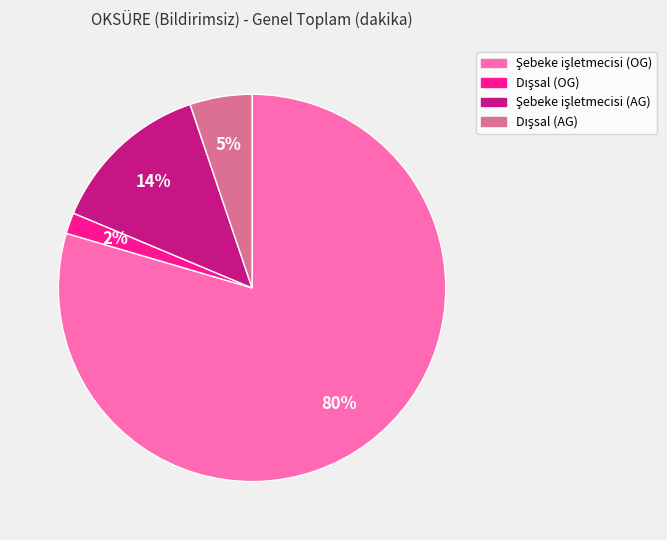

Is there a majority slice in this chart?

Yes